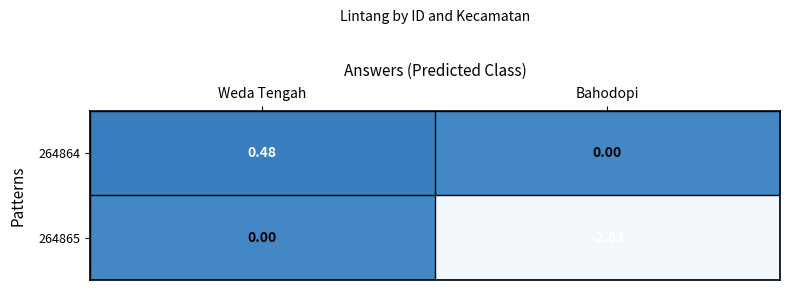

How many series are shown in this chart?

2